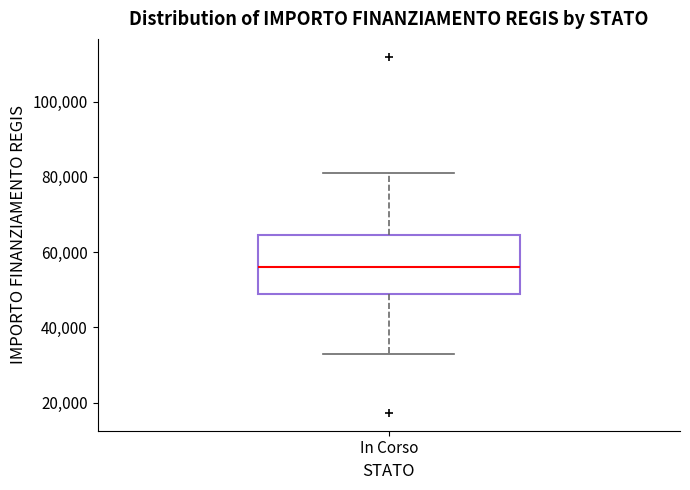

Read this box plot against the y-axis: the position of the median line, the range covered by the box, and the ends of both whiskers. The values are not printed on the chart, so give them approximately, as read against the axis.

median 56000, box 50000 to 64000, whiskers 32000 to 80000